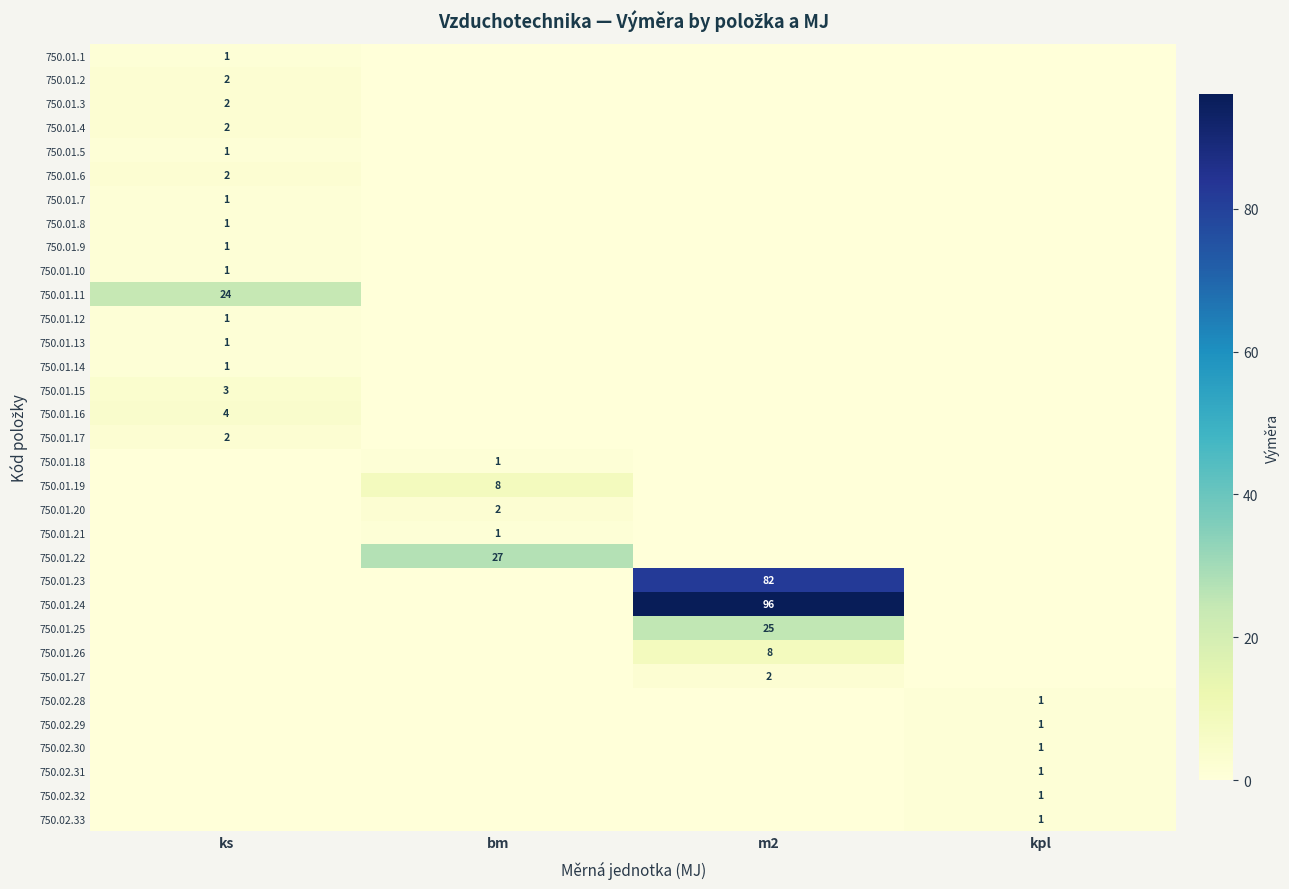

At which category does the chart reach its peak across all series?

m2